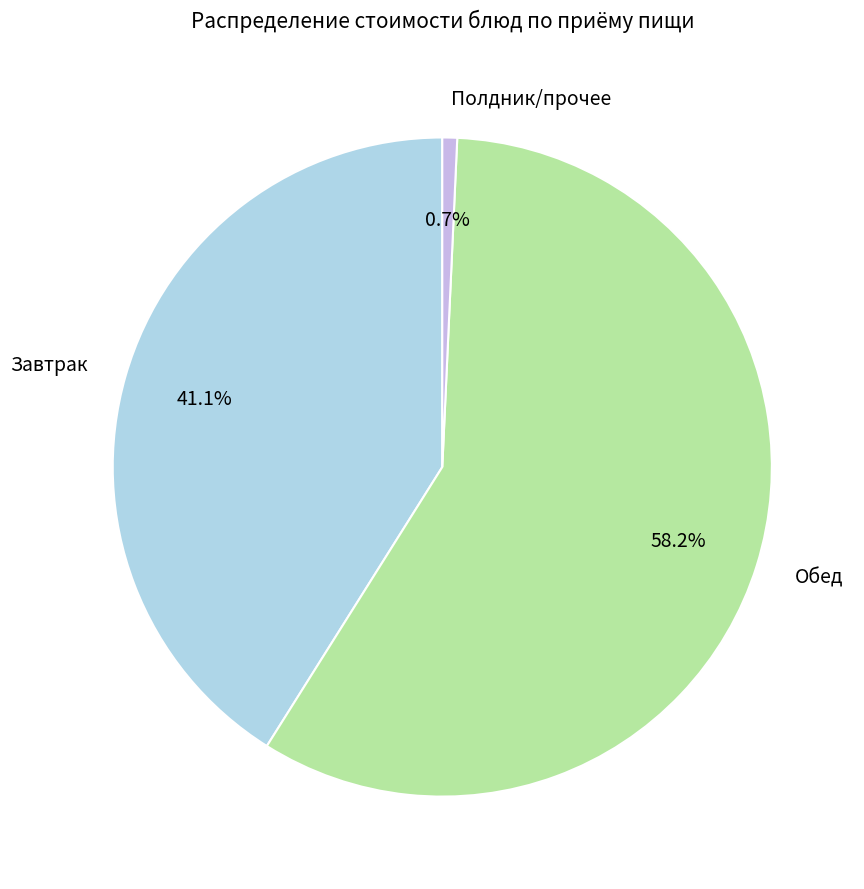

Does Полдник/прочее account for over 50% of the chart?

No